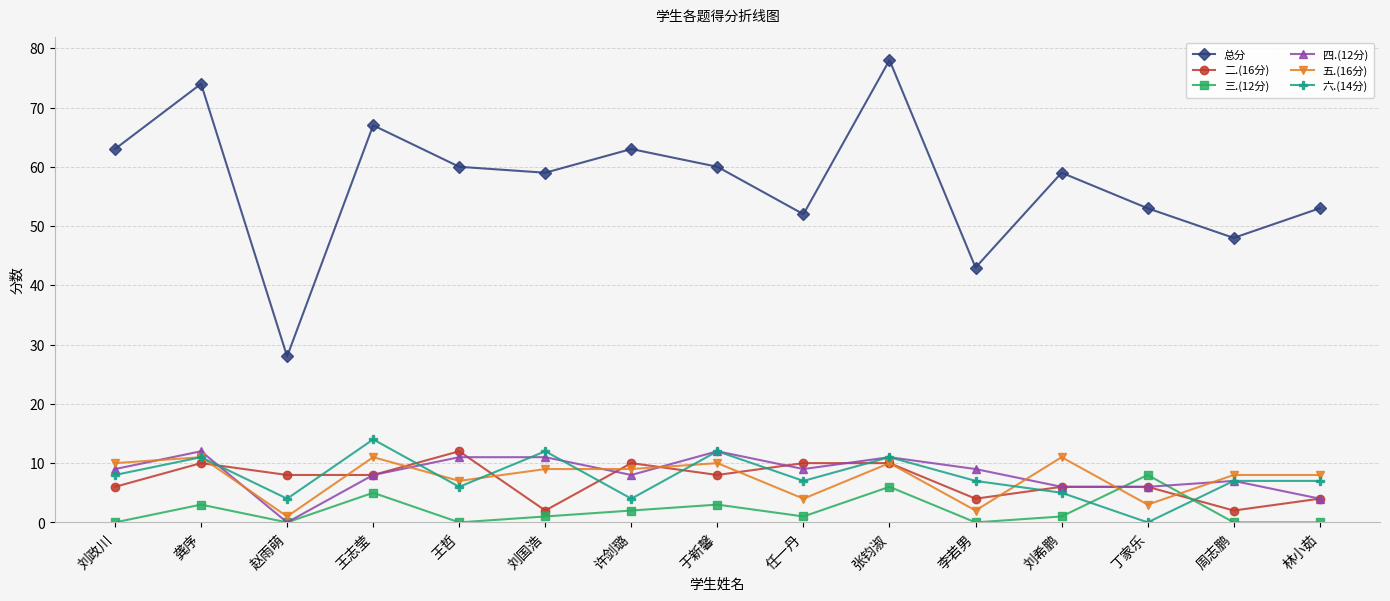

Reading right to left, extract all data points from this chart.

总分: 53	48	53	59	43	78	52	60	63	59	60	67	28	74	63
二.(16分): 4	2	6	6	4	10	10	8	10	2	12	8	8	10	6
三.(12分): 0	0	8	1	0	6	1	3	2	1	0	5	0	3	0
四.(12分): 4	7	6	6	9	11	9	12	8	11	11	8	0	12	9
五.(16分): 8	8	3	11	2	10	4	10	9	9	7	11	1	11	10
六.(14分): 7	7	0	5	7	11	7	12	4	12	6	14	4	11	8